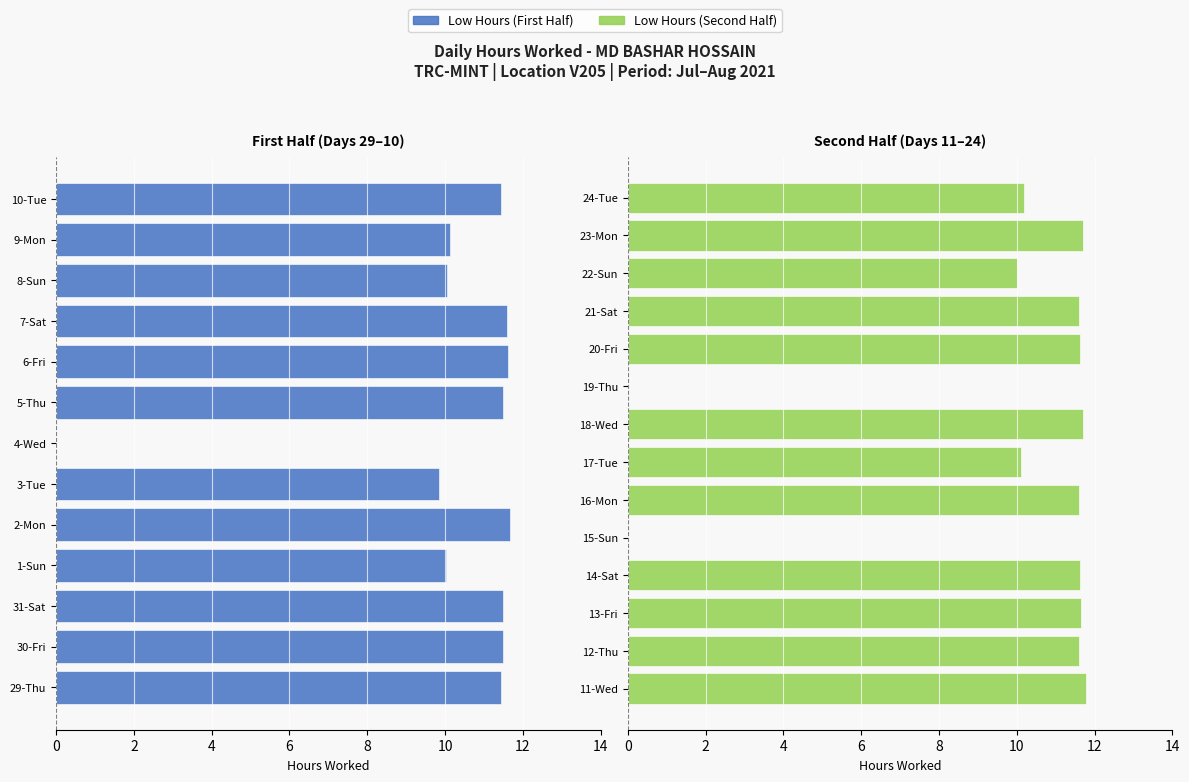

What is the change in value from 14-Sat to 18-Wed?

+0.1